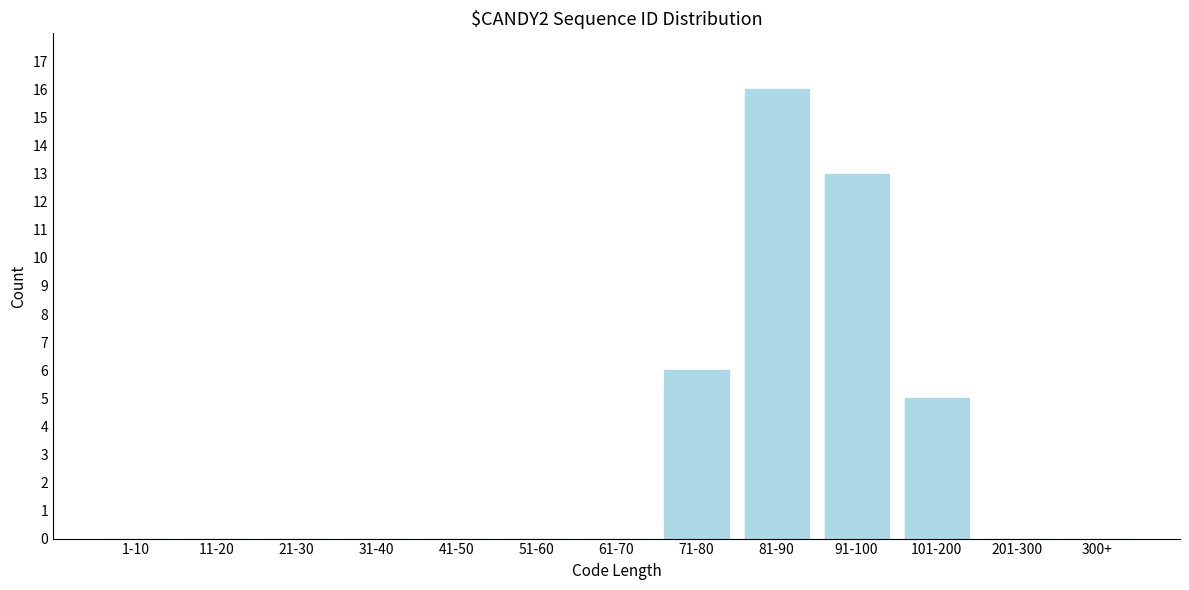

Reading left to right, transcribe all the data shown in this chart.

1-10=0	11-20=0	21-30=0	31-40=0	41-50=0	51-60=0	61-70=0	71-80=6	81-90=16	91-100=13	101-200=5	201-300=0	300+=0